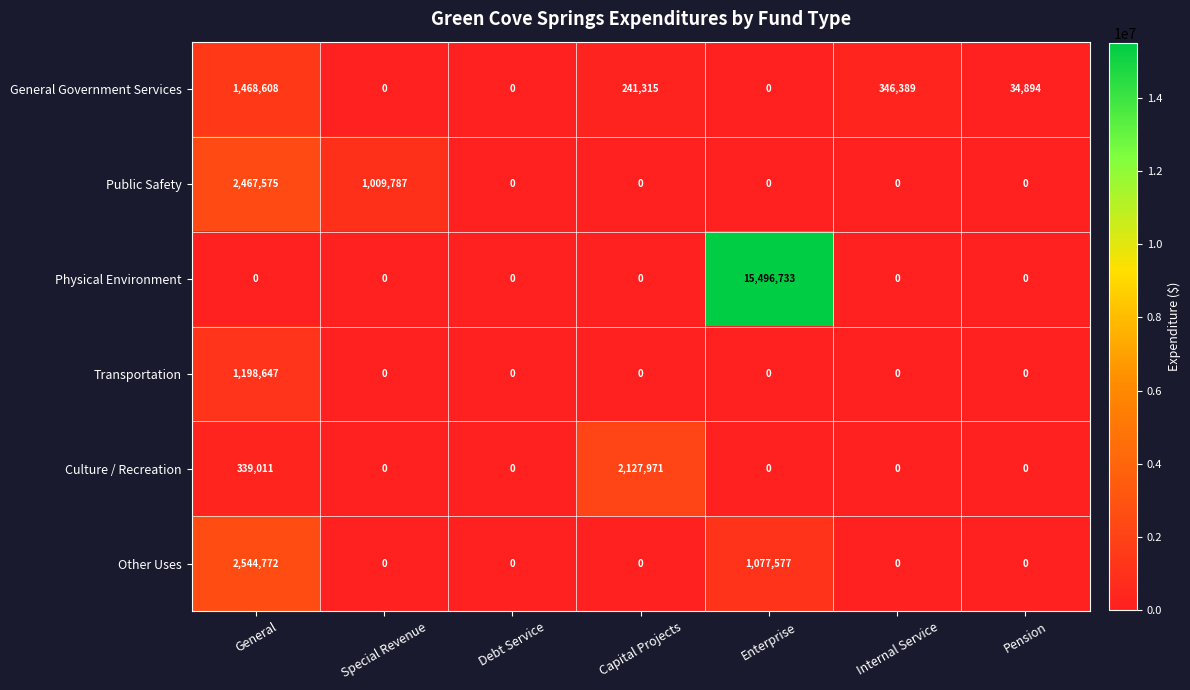

At General, list the series in order from largest to smallest.

Other Uses, Public Safety, General Government Services, Transportation, Culture / Recreation, Physical Environment